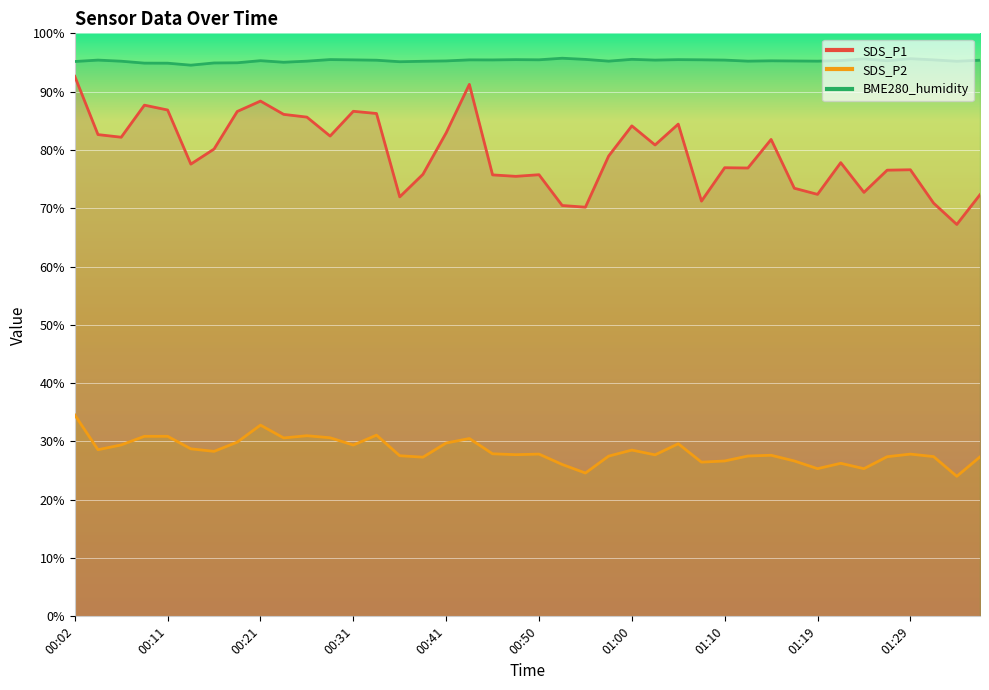

Does the chart display data point markers on the line(s)?

No